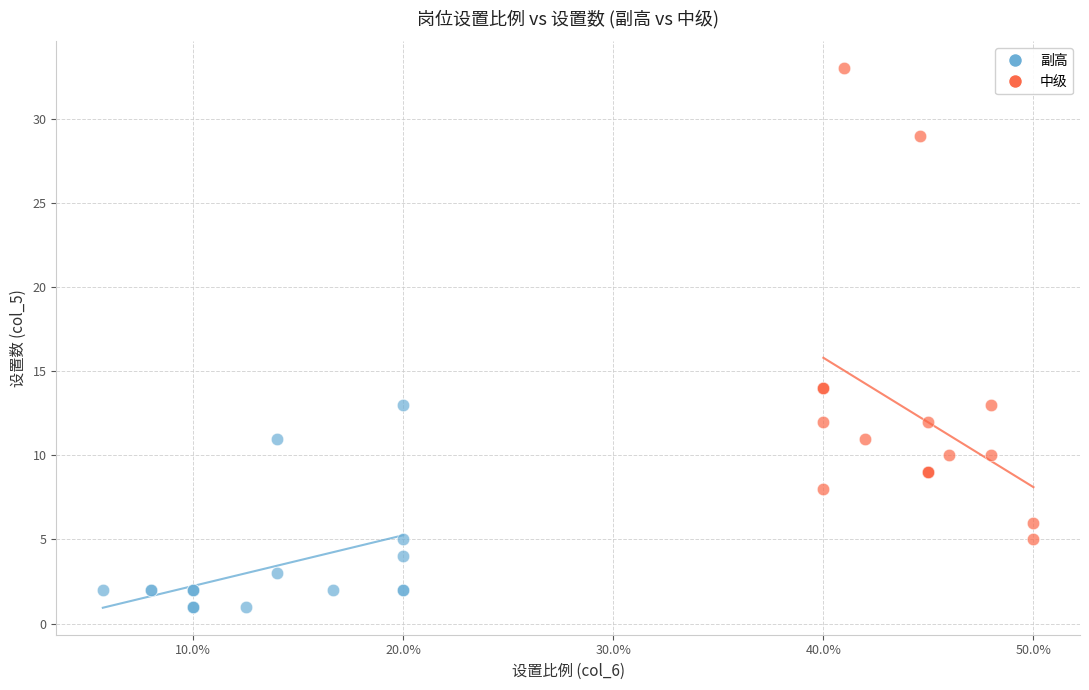

Which series has the largest Y range (max minus min)?

中级